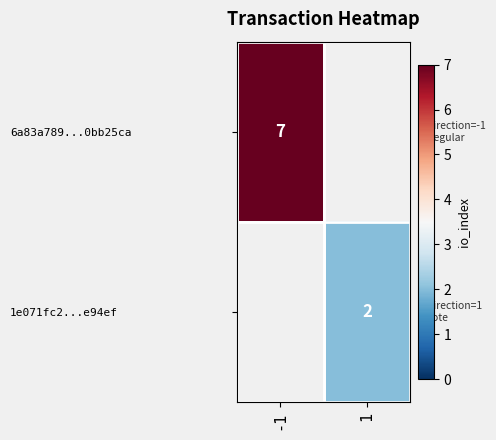

The 6a83a789...0bb25ca series shows 7 at -1. True or false?

True